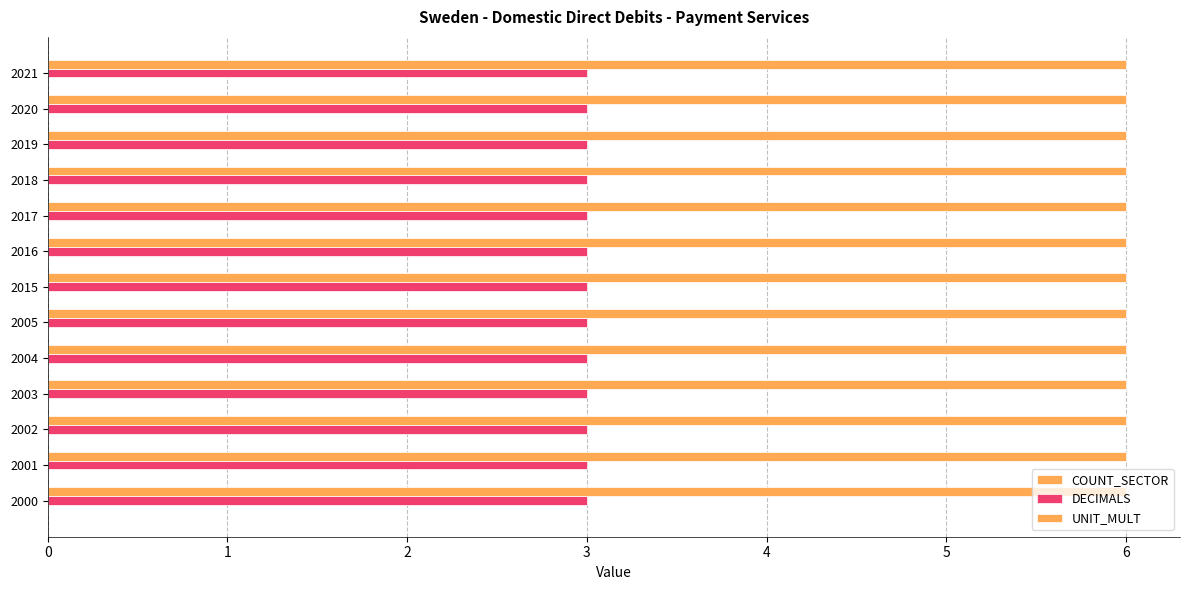

How many series are shown in this chart?

2